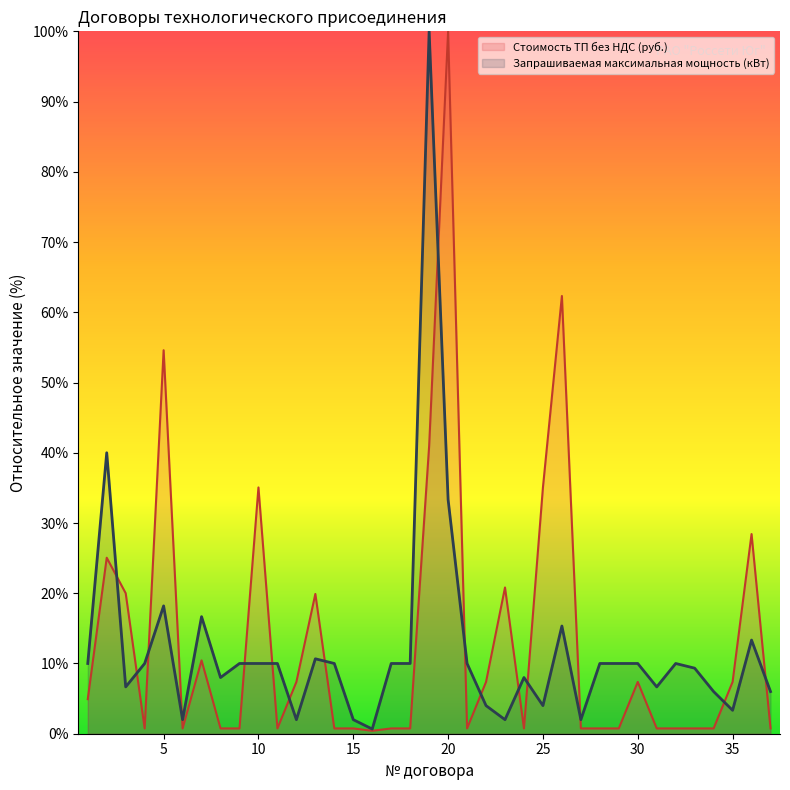

True or false: Стоимость ТП без НДС (руб.) has a value of 35.1 at 10.

True